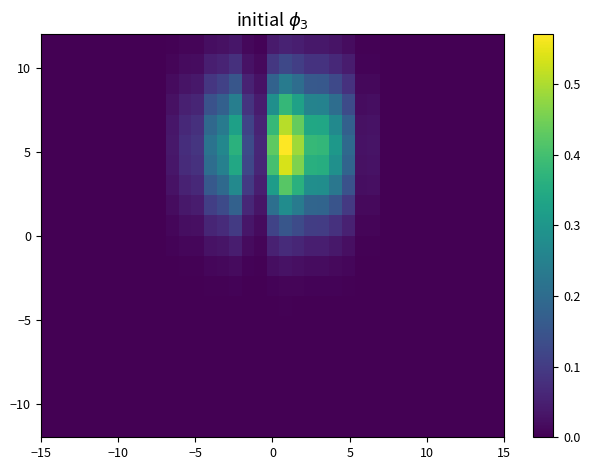

How many categories are shown in the chart?

37